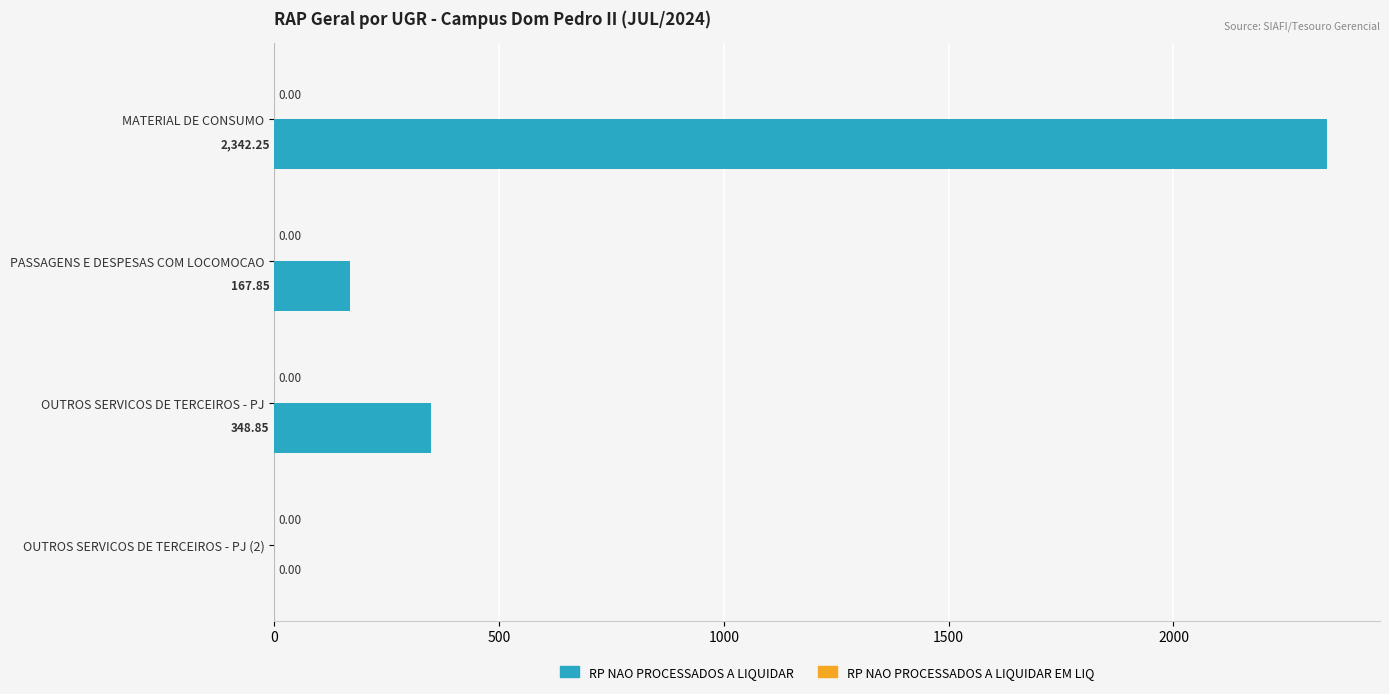

At which label is the value closest to 1171?

OUTROS SERVICOS DE TERCEIROS - PJ